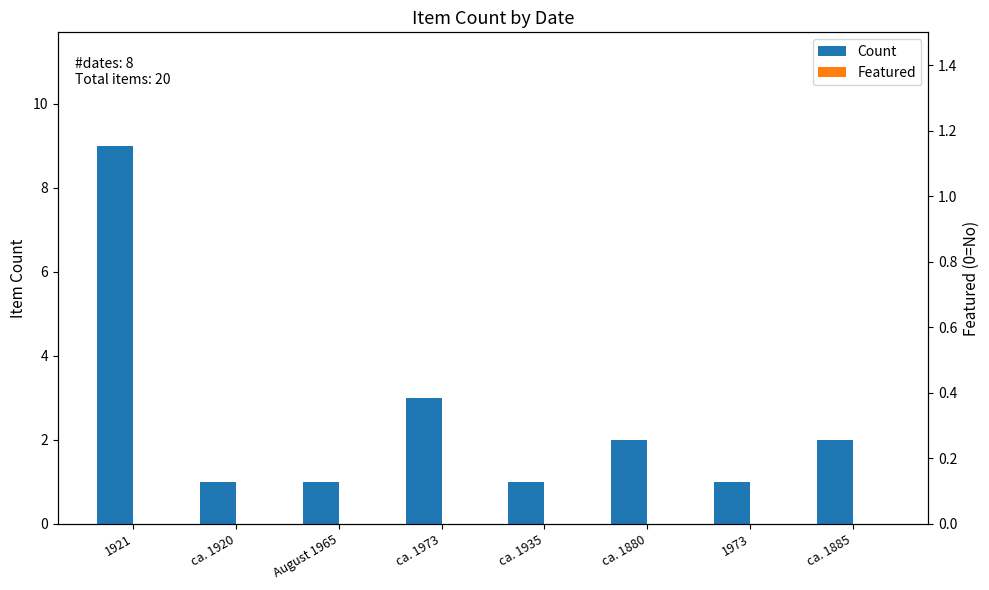

Which has a higher value, 1921 or 1973?

1921